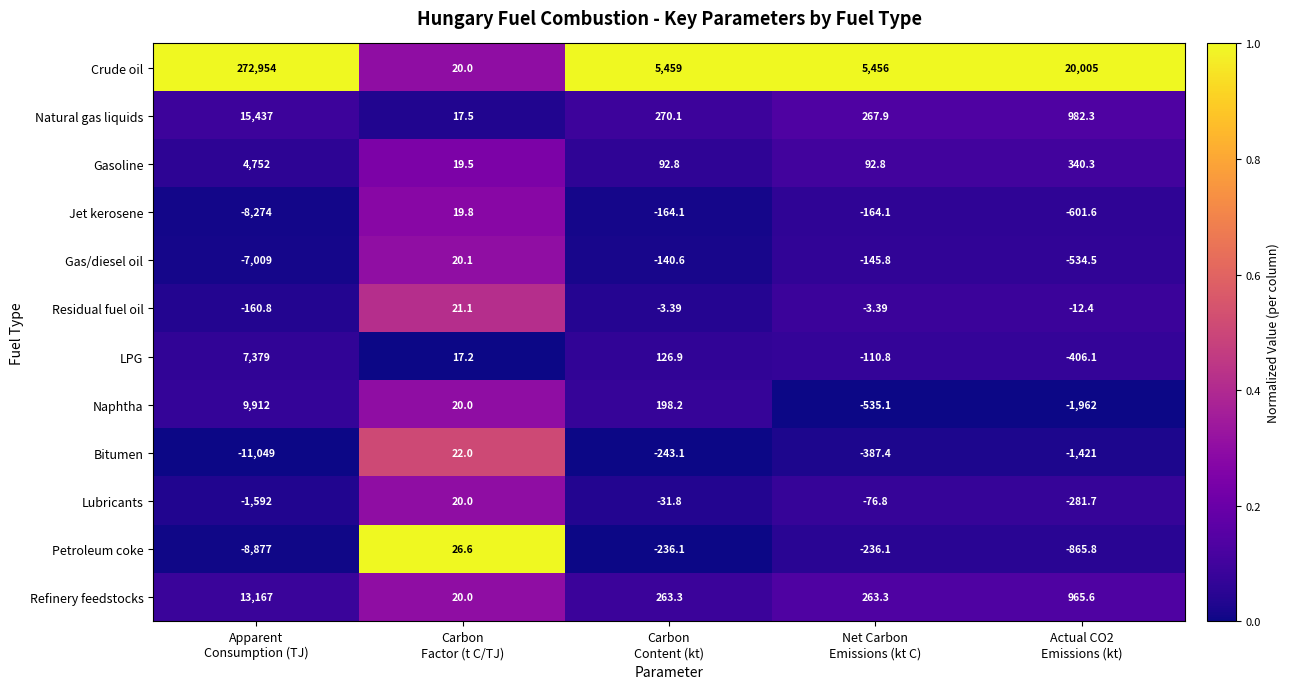

At how many categories does at least one series exceed 0?

5